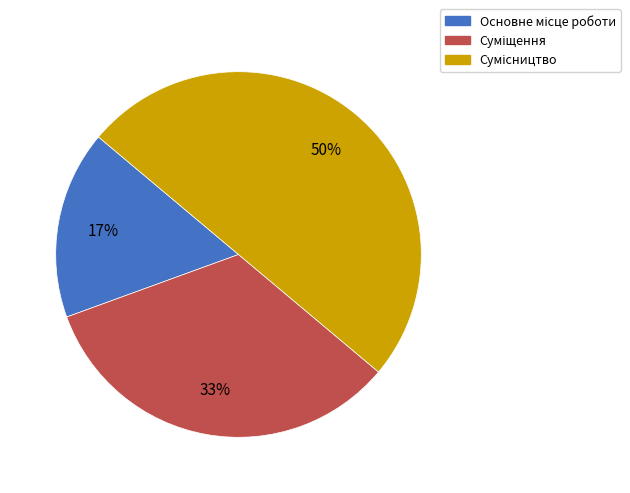

To the nearest percent, what is the difference between the largest and smallest slice percentages?

33%